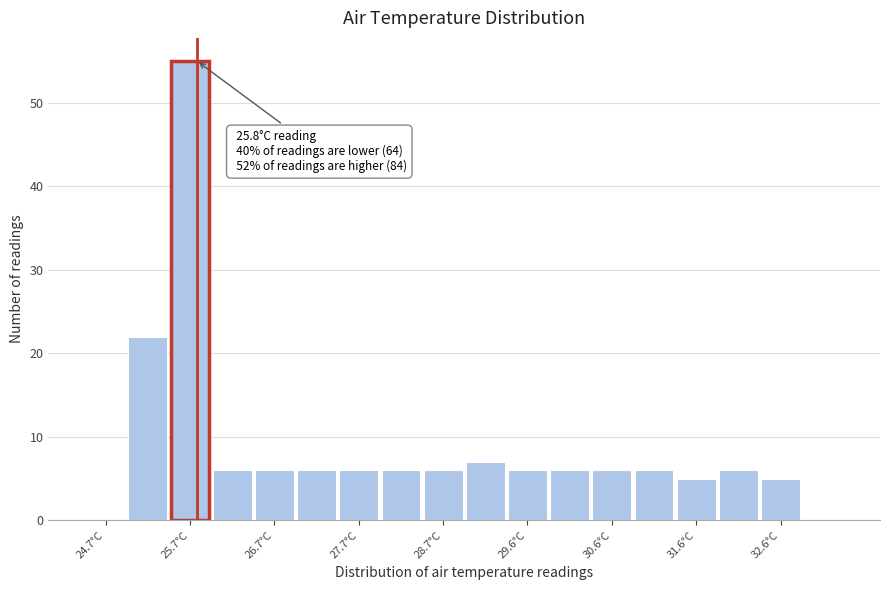

Which range on the x-axis has the tallest bar?

25.5 to 26.0